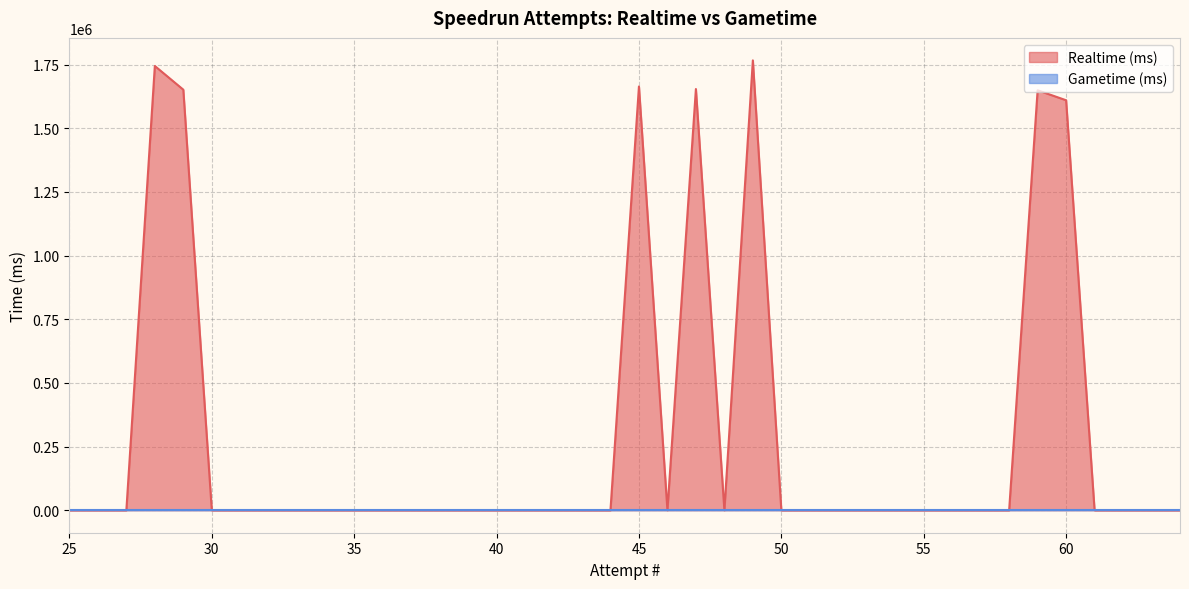

List the labels in order of value, smallest first.

64, 63, 62, 61, 58, 57, 56, 55, 54, 53, 52, 51, 50, 48, 46, 44, 43, 42, 41, 40, 39, 38, 37, 36, 35, 34, 33, 32, 31, 30, 27, 26, 25, 60, 59, 29, 47, 45, 28, 49